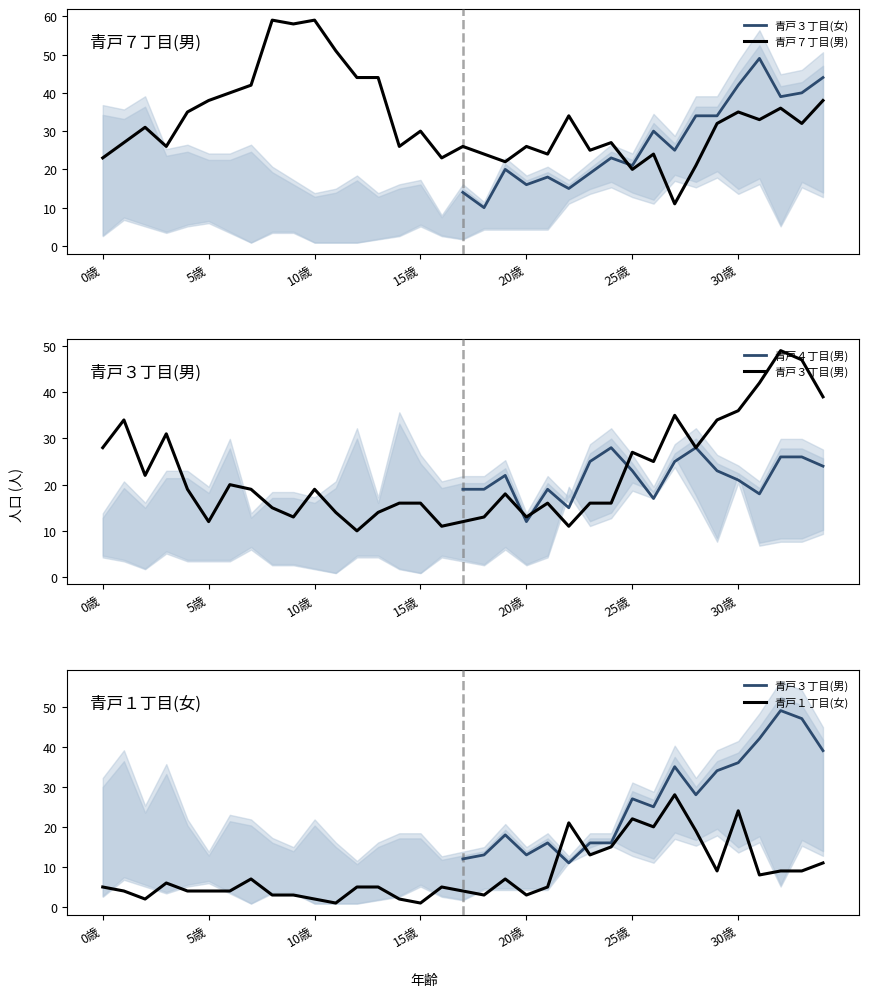

Reading left to right, transcribe all the data shown in this chart.

青戸７丁目(男): 23	27	31	26	35	38	40	42	59	58	59	51	44	44	26	30	23	26	24	22	26	24	34	25	27	20	24	11	21	32	35	33	36	32	38
青戸３丁目(男): 28	34	22	31	19	12	20	19	15	13	19	14	10	14	16	16	11	12	13	18	13	16	11	16	16	27	25	35	28	34	36	42	49	47	39
青戸１丁目(女): 5	4	2	6	4	4	4	7	3	3	2	1	5	5	2	1	5	4	3	7	3	5	21	13	15	22	20	28	19	9	24	8	9	9	11